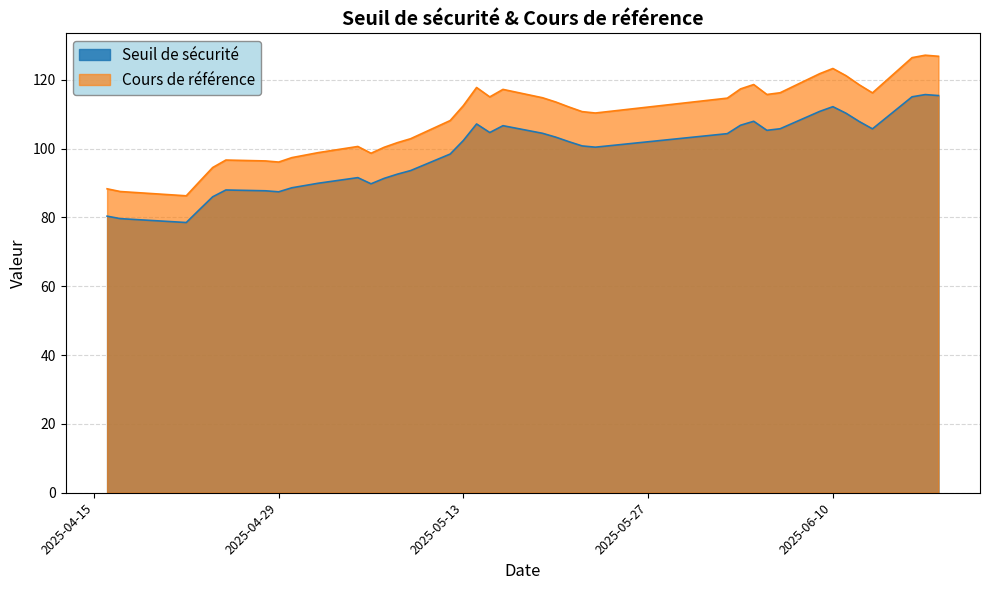

How many lines are shown in the chart?

2